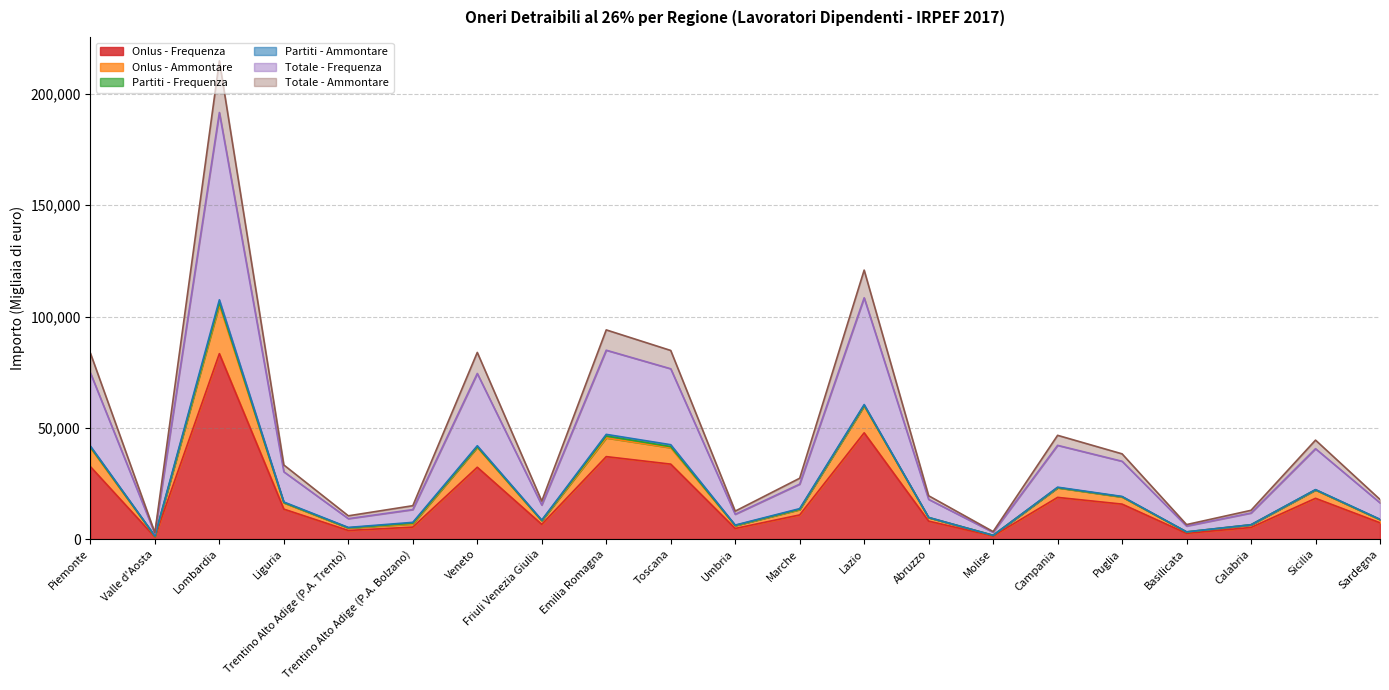

What position from the left is Calabria?

19